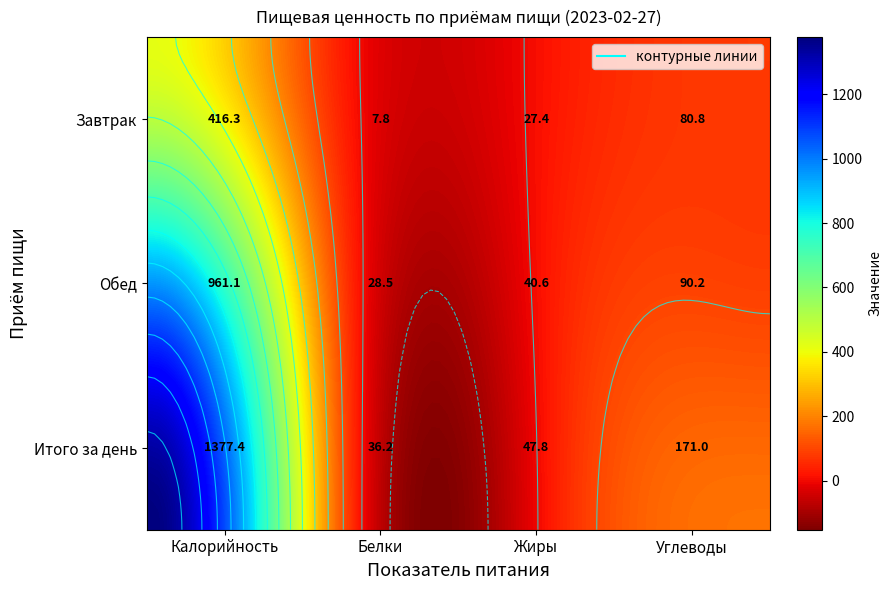

Which series has the largest total across all categories?

Итого за день